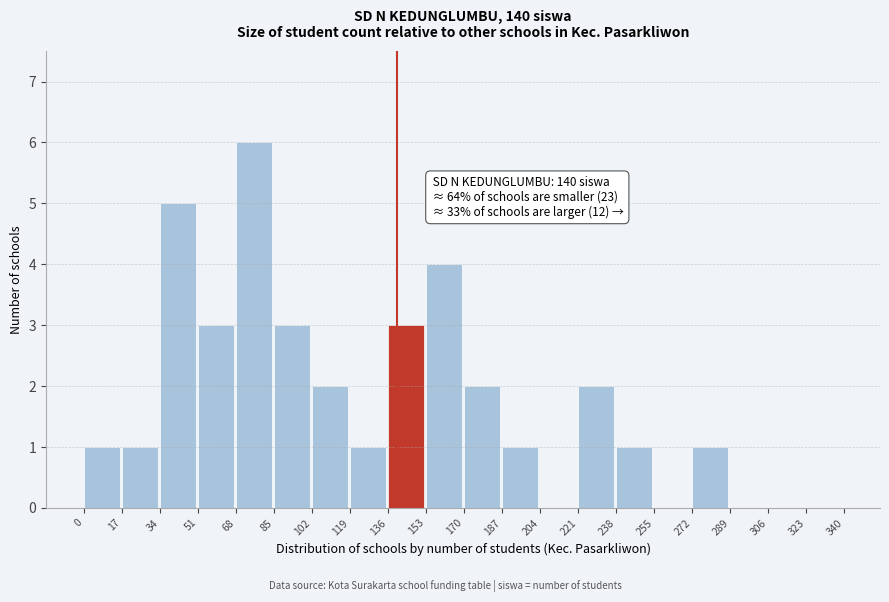

Which range on the x-axis has the tallest bar?

68 to 85